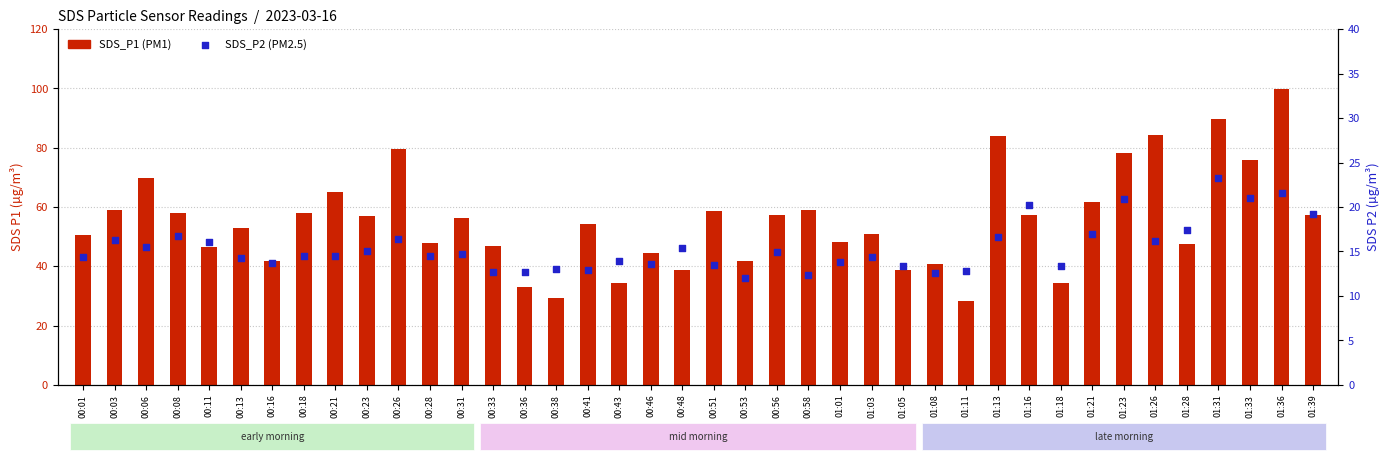

Which series reaches the minimum Y coordinate?

SDS_P2